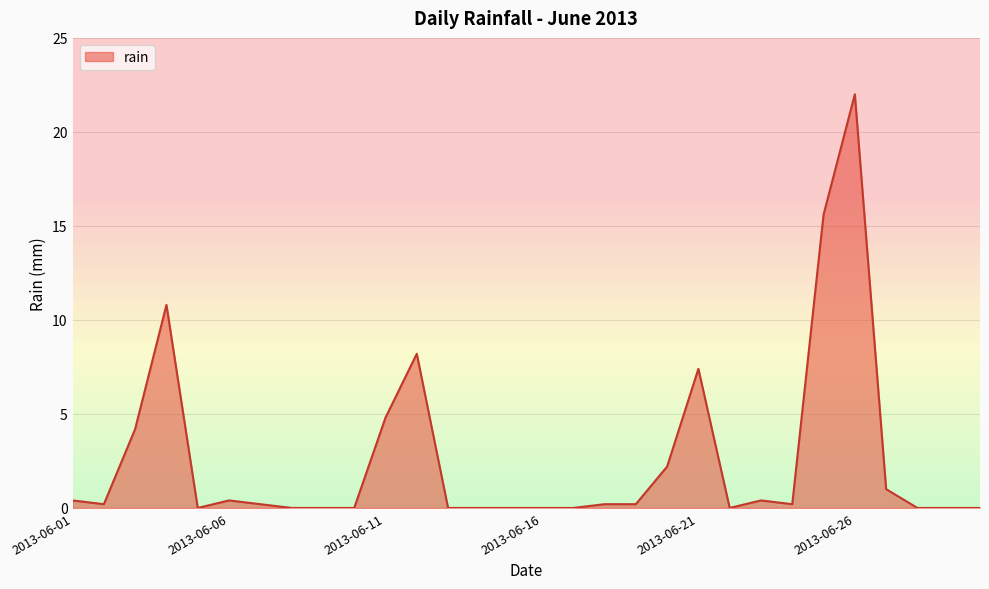

Reading right to left, transcribe all the data shown in this chart.

0.0	0.0	0.0	1.0	22.0	15.6	0.2	0.4	0.0	7.4	2.2	0.2	0.2	0.0	0.0	0.0	0.0	0.0	8.2	4.8	0.0	0.0	0.0	0.2	0.4	0.0	10.8	4.2	0.2	0.4